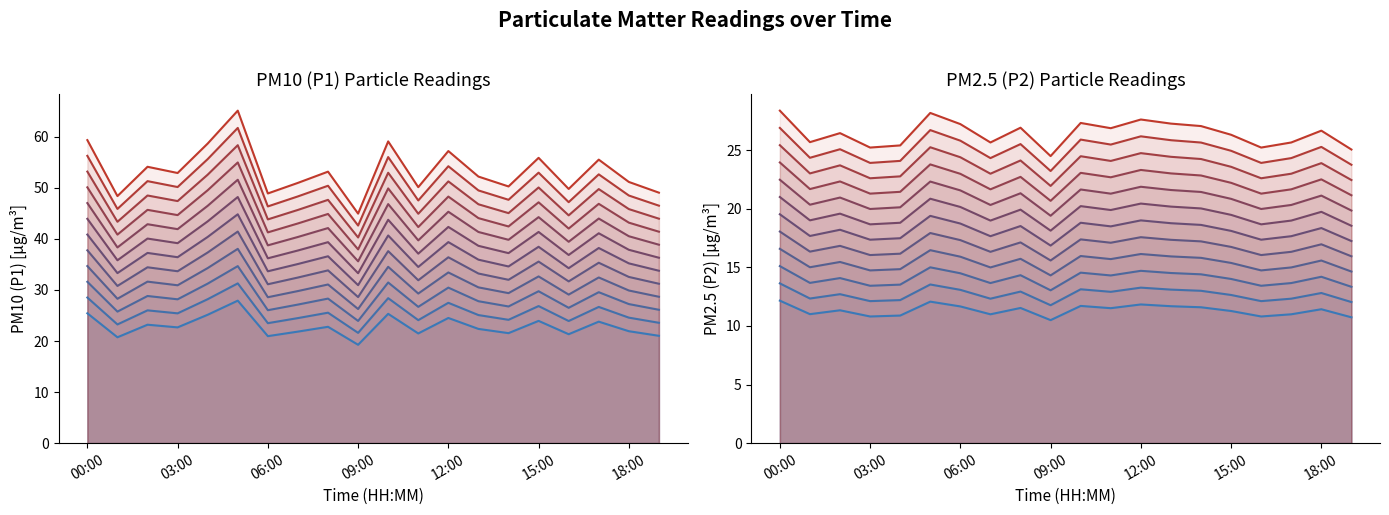

In P1, how many points are lower than both neighbors (excluding endpoints)?

7